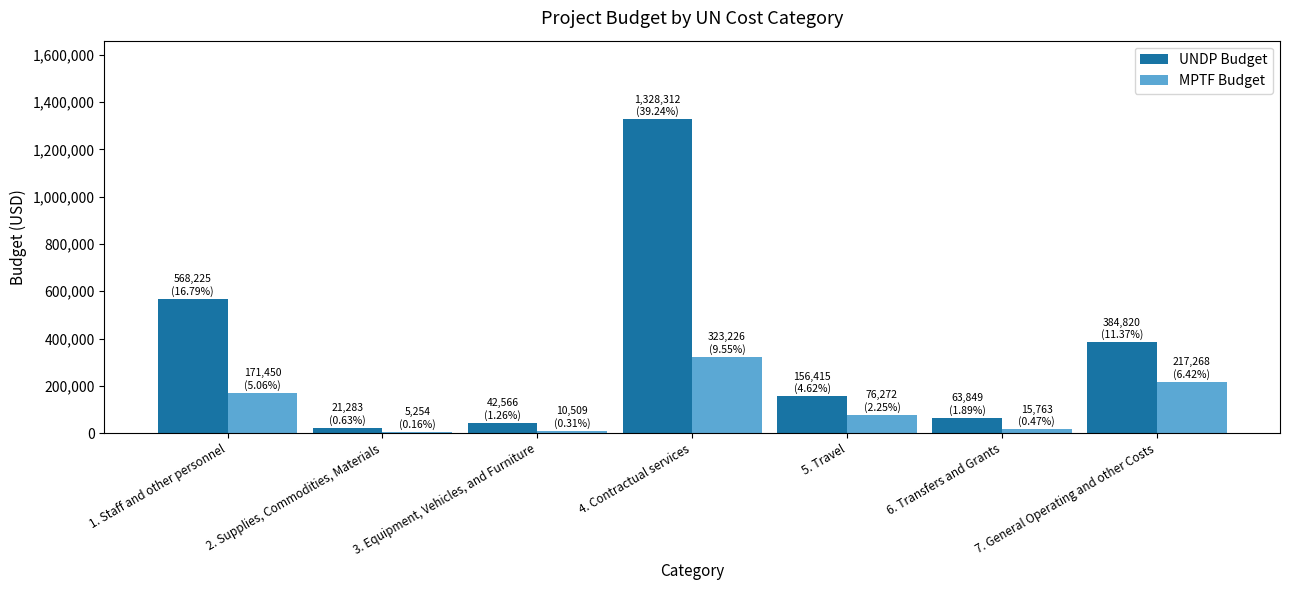

What are all the series names shown in the legend?

UNDP Budget, MPTF Budget